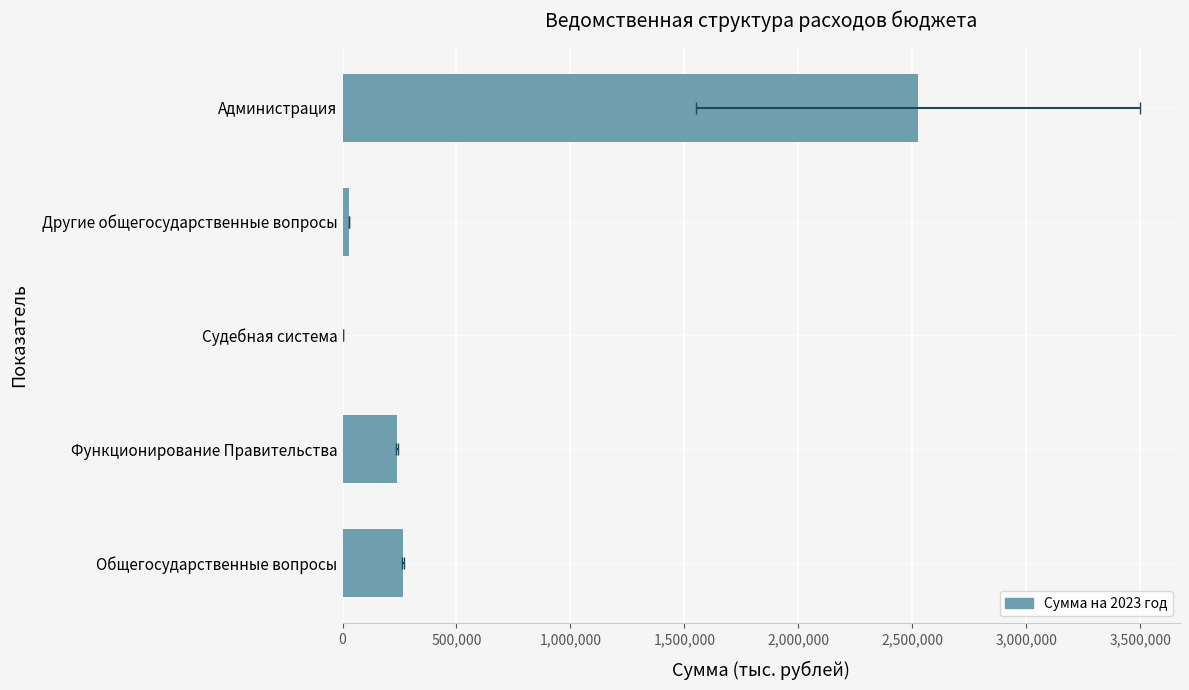

Reading left to right, extract all data points from this chart.

265768.4	239278.0	17.4	26473.0	2525399.1